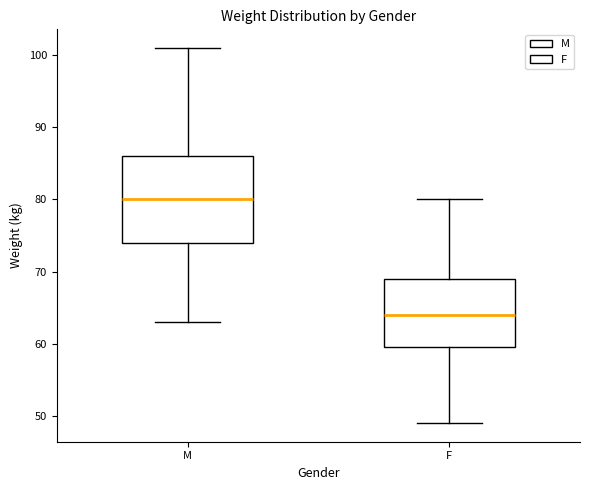

Which box's median line is the highest?

M